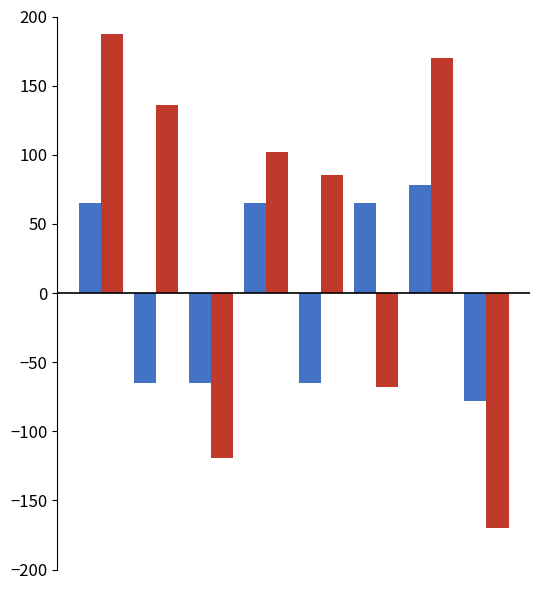

What is the greatest value displayed?

187